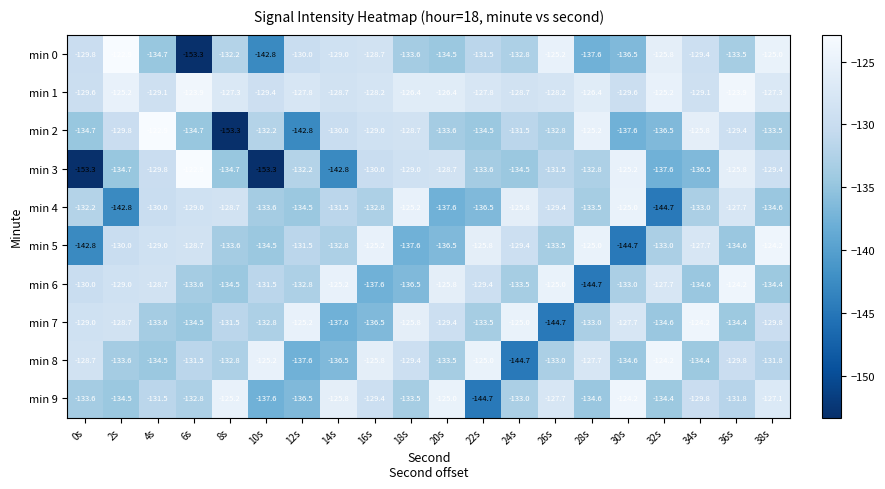

At which category is the sum across all series the highest?

36s